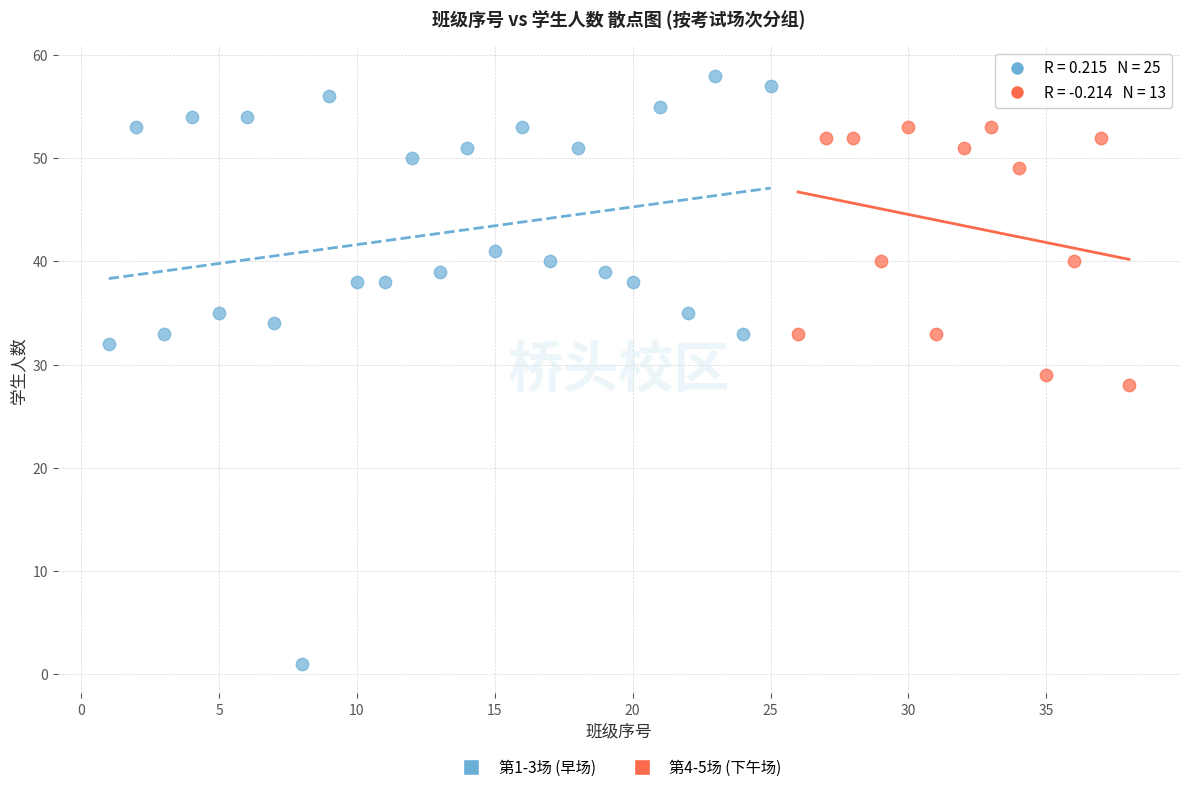

Which series contains the lowest Y value?

第1-3场 (早场)